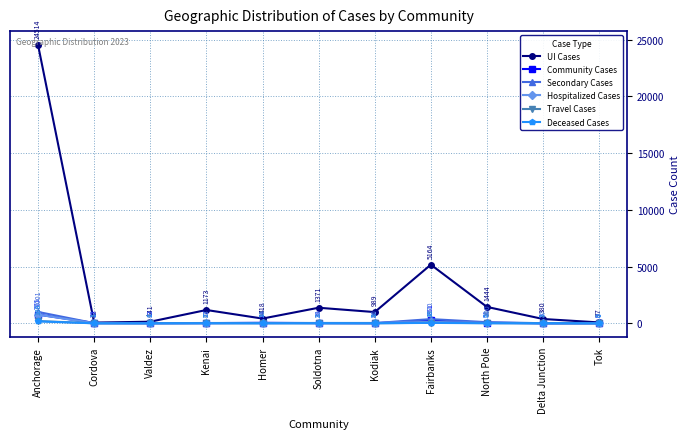

True or false: Travel Cases and Deceased Cases intersect in this chart.

True